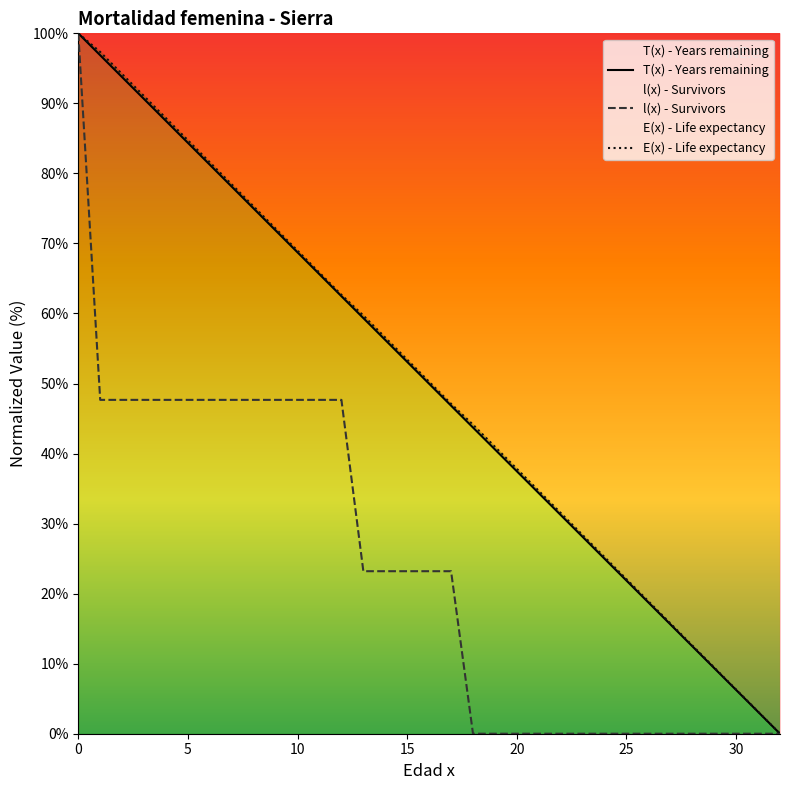

What is the spread (max minus min) of values at 24?

25.2